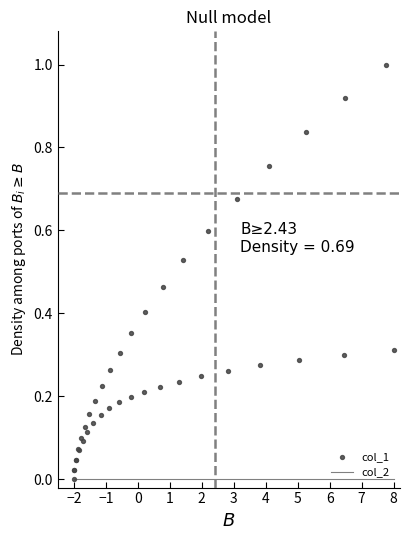

Which series contains the lowest Y value?

col_2